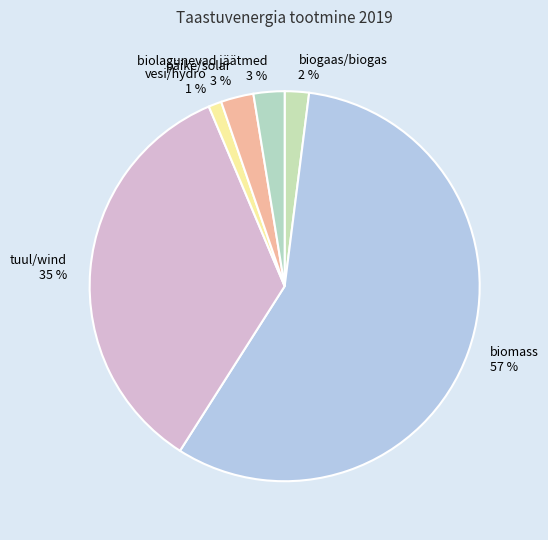

To the nearest percent, what is the combined percentage of biogaas/biogas and tuul/wind?

37%